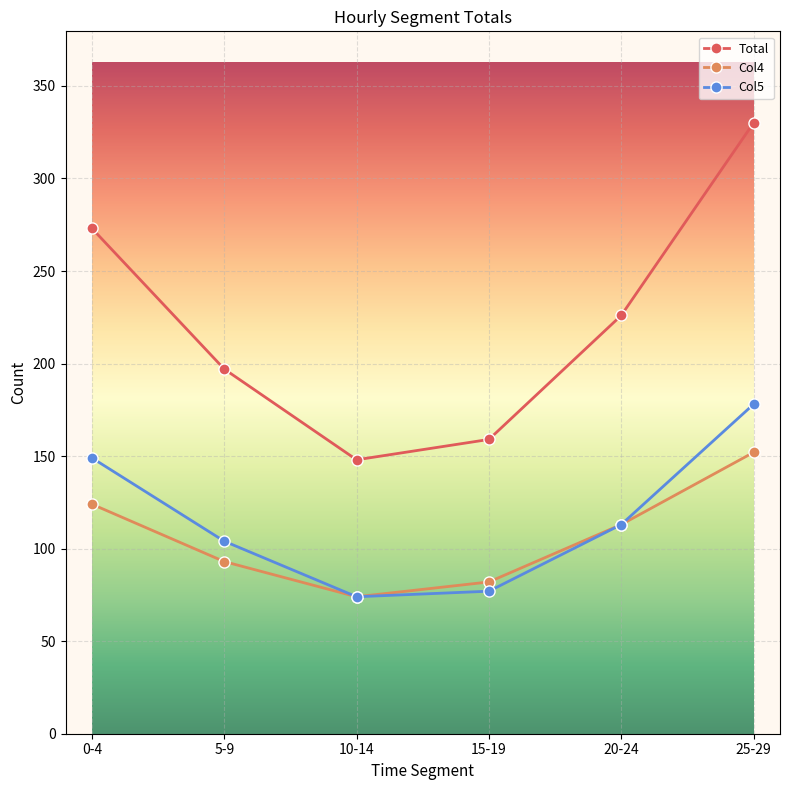

What is the sum of all Col5 values?

695